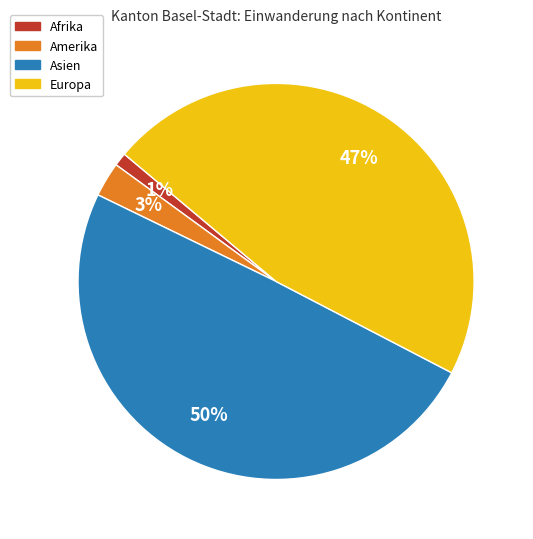

Is Amerika the majority of the pie?

No